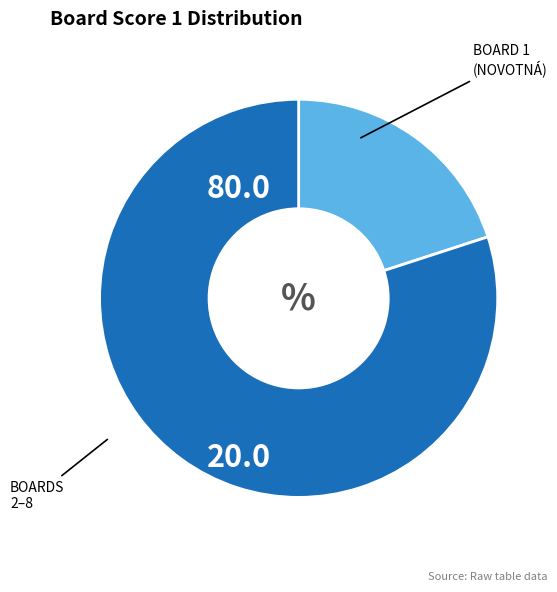

How many segments does this pie chart have?

2